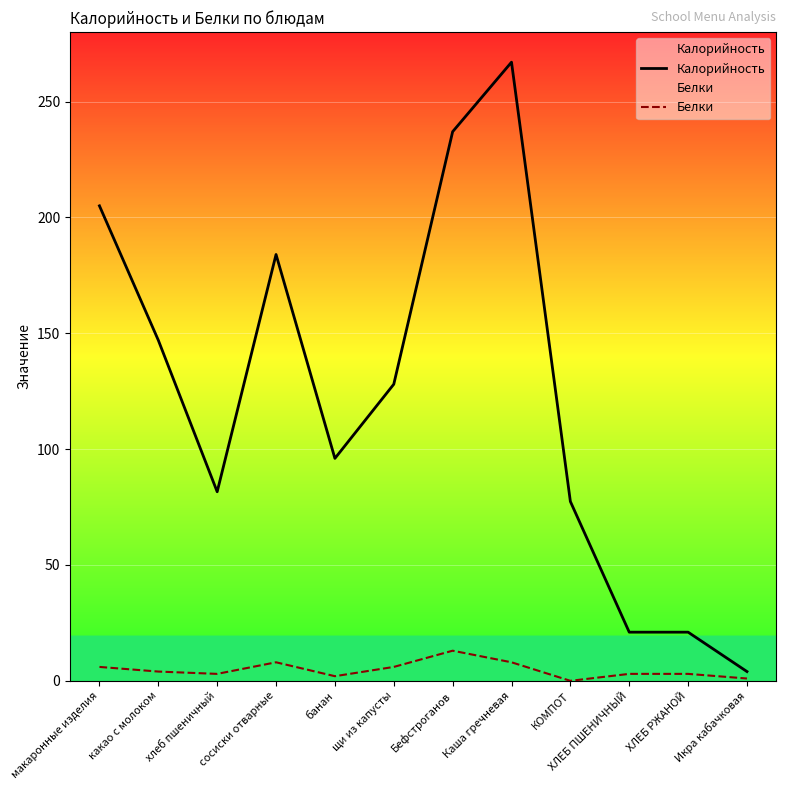

Reading left to right, what are all the values shown in this chart?

Калорийность: макаронные изделия=205.0	какао с молоком=147.0	хлеб пшеничный=81.6	сосиски отварные=184.0	банан=96.0	щи из капусты=128.0	Бефстроганов=237.0	Каша гречневая=267.0	КОМПОТ=77.4	ХЛЕБ ПШЕНИЧНЫЙ=21.0	ХЛЕБ РЖАНОЙ=21.0	Икра кабачковая=4.0
Белки: макаронные изделия=6.0	какао с молоком=4.0	хлеб пшеничный=3.0	сосиски отварные=8.0	банан=2.0	щи из капусты=6.0	Бефстроганов=13.0	Каша гречневая=8.0	КОМПОТ=0.0	ХЛЕБ ПШЕНИЧНЫЙ=3.0	ХЛЕБ РЖАНОЙ=3.0	Икра кабачковая=1.0